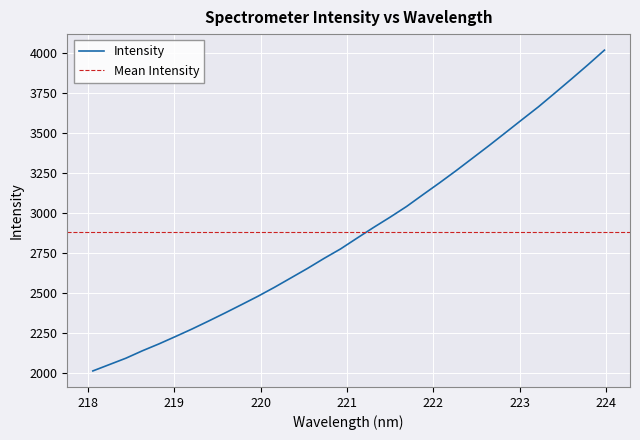

The value at 219.7801 is 3261.8. True or false?

False